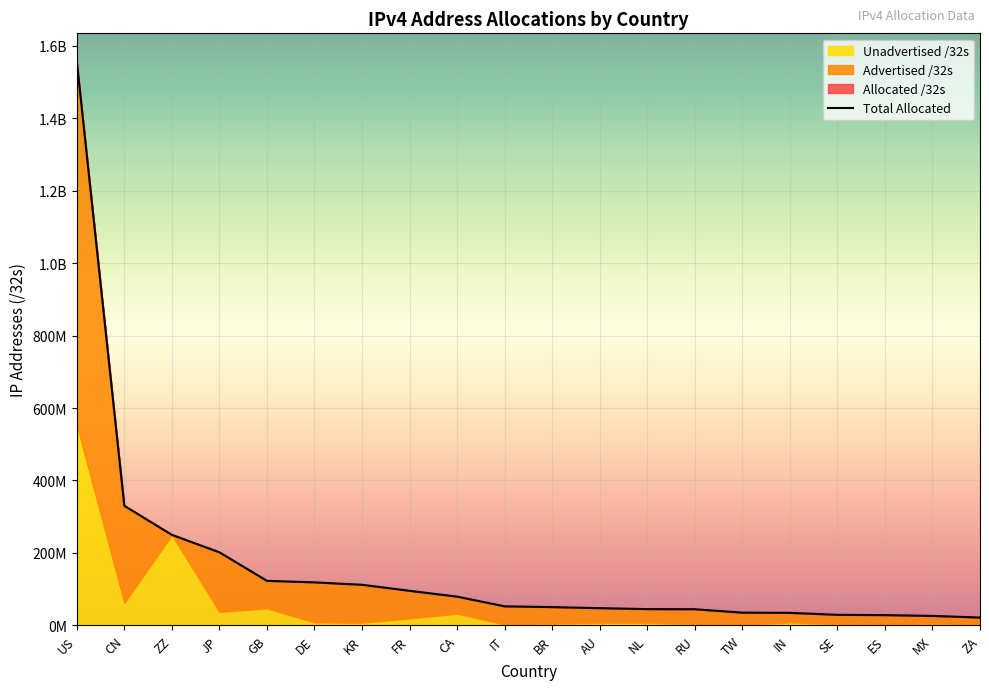

The value of Advertised /32s at MX is 7252698. True or false?

False